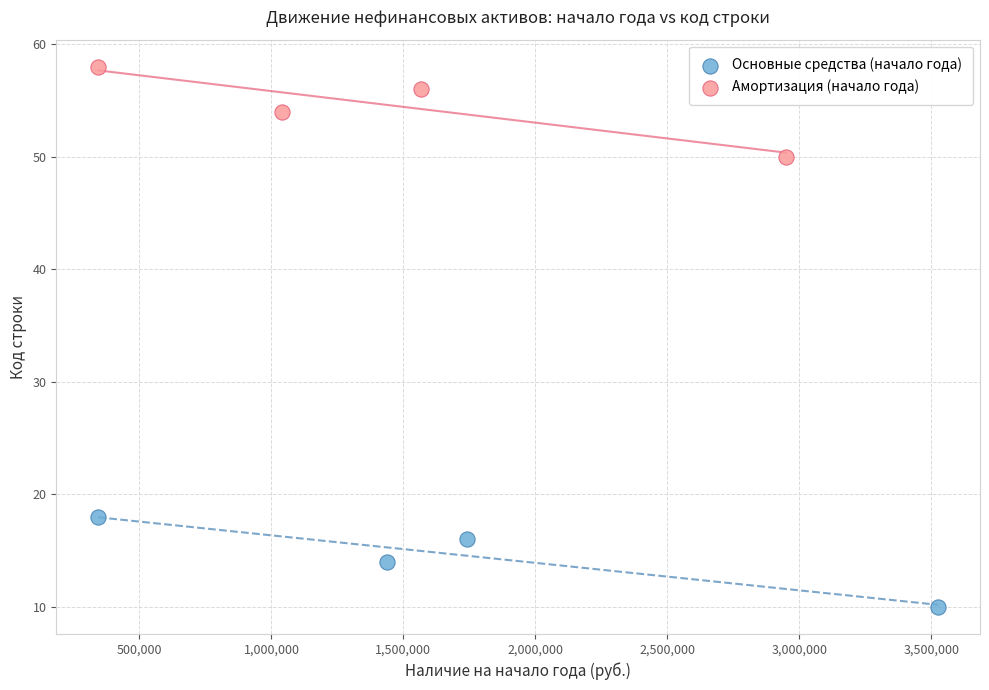

Which series reaches the minimum Y coordinate?

Основные средства (начало года)